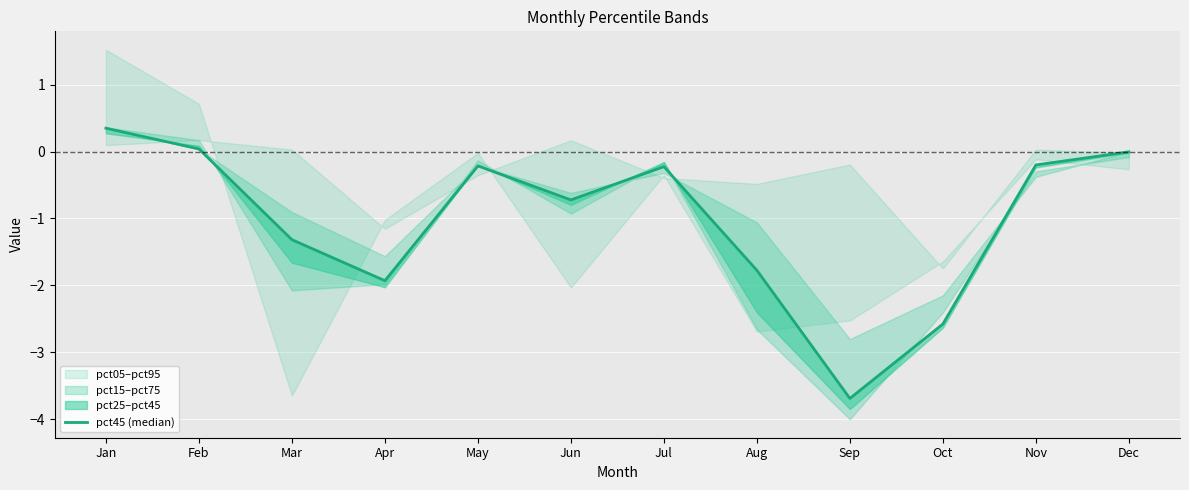

How many interior local valleys (lower than both neighbors) does the data have?

3